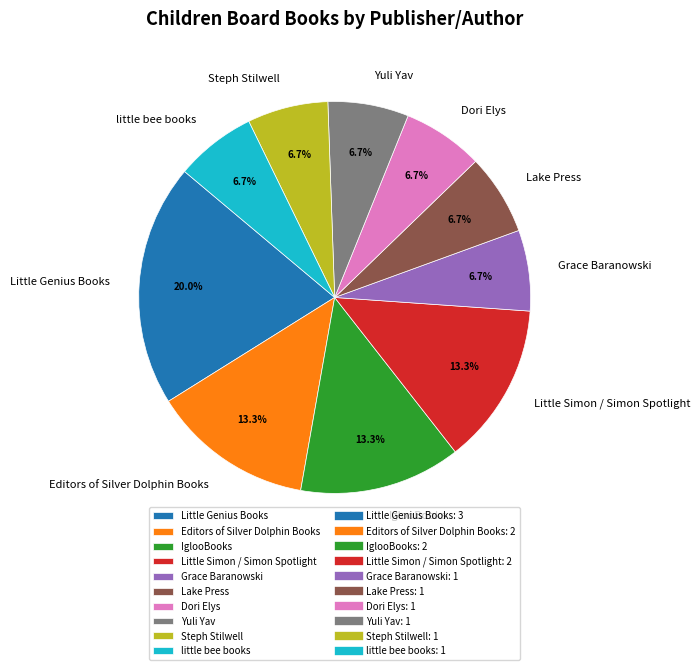

To the nearest percent, what is the average slice percentage?

10%